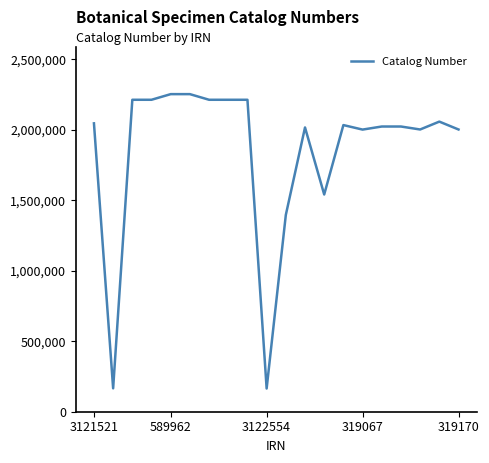

What is the difference between the maximum and minimum values?

2087283